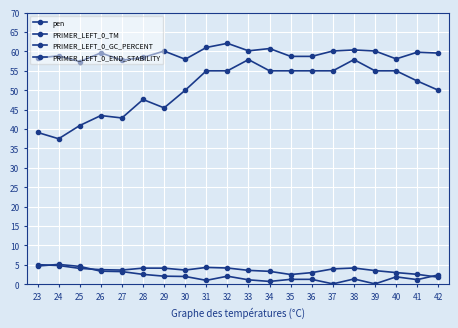

What is the difference between the maximum and minimum values in the PRIMER_LEFT_0_GC_PERCENT series?

20.4